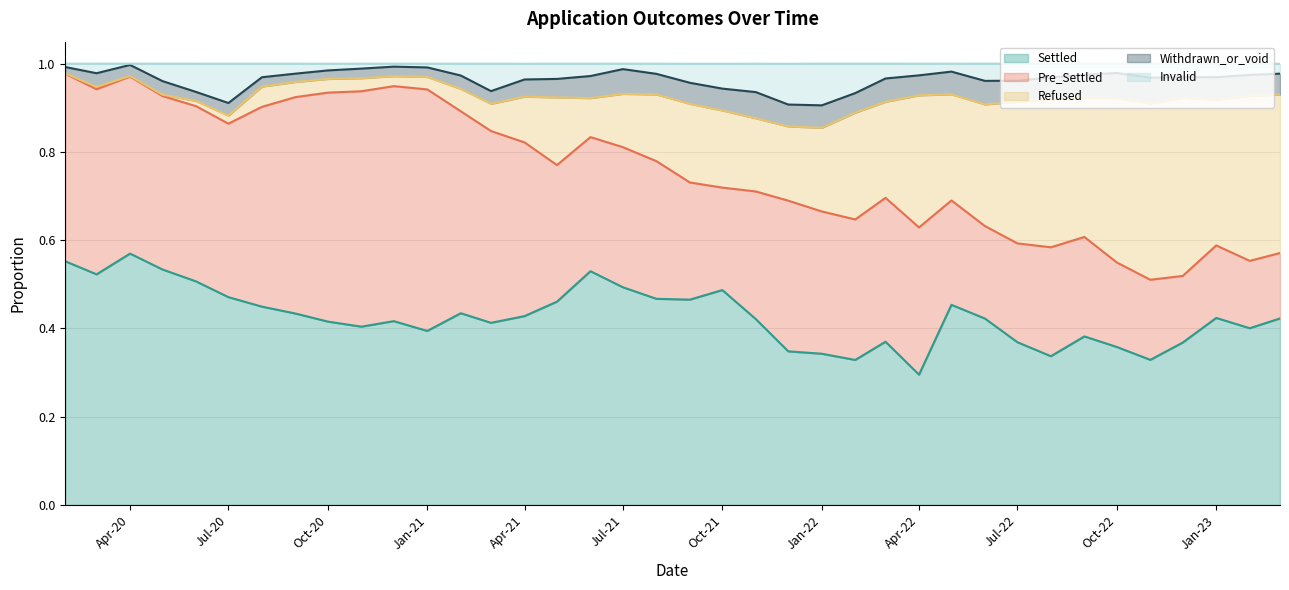

At which label does Settled reach its minimum?

Apr-22